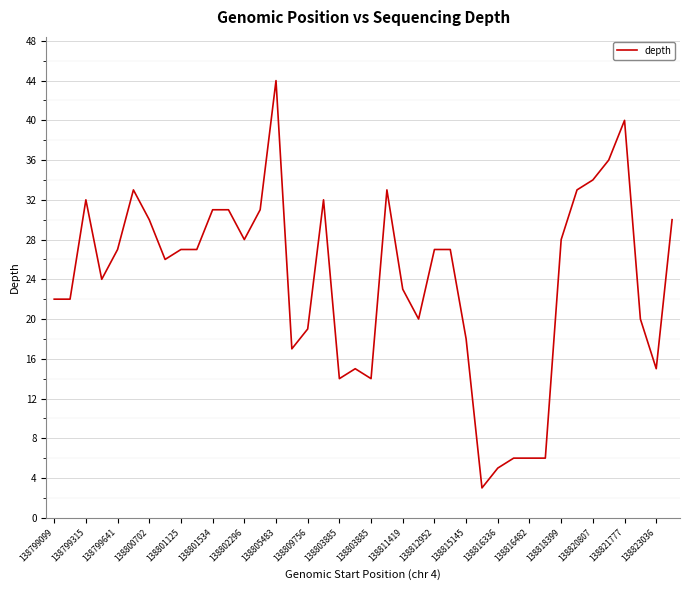

What is the average value?

24